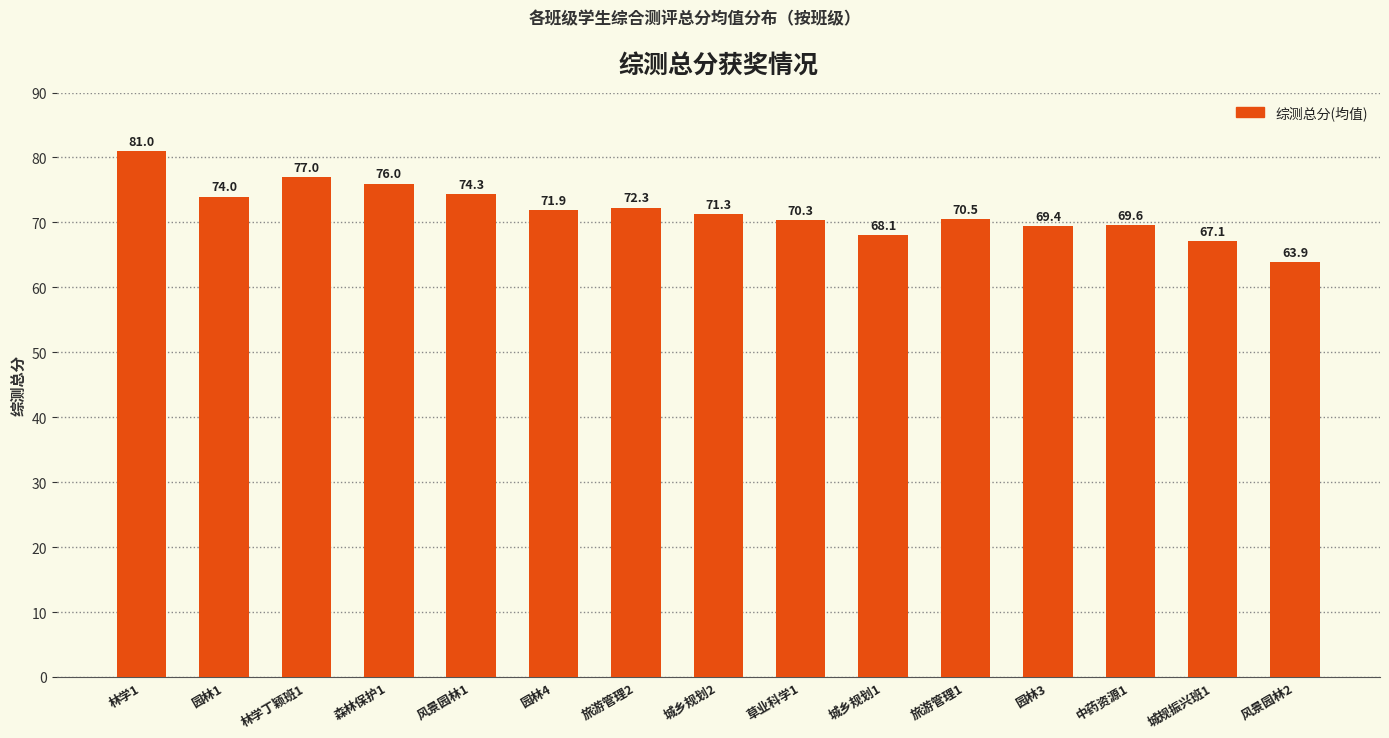

List the labels in order of value, largest first.

林学1, 林学丁颖班1, 森林保护1, 风景园林1, 园林1, 旅游管理2, 园林4, 城乡规划2, 旅游管理1, 草业科学1, 中药资源1, 园林3, 城乡规划1, 城规振兴班1, 风景园林2